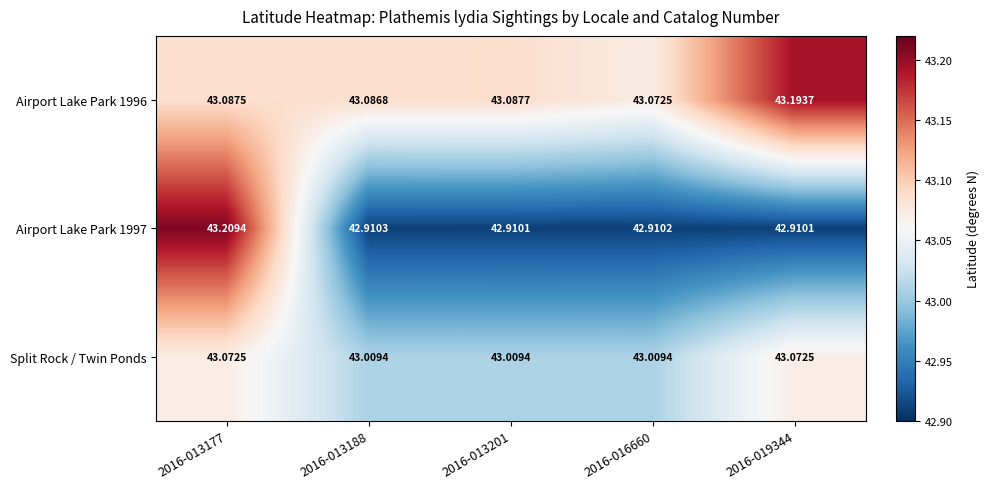

Is the value of Airport Lake Park 1997 at 2016-016660 greater than the value of Airport Lake Park 1996 at 2016-013177?

No